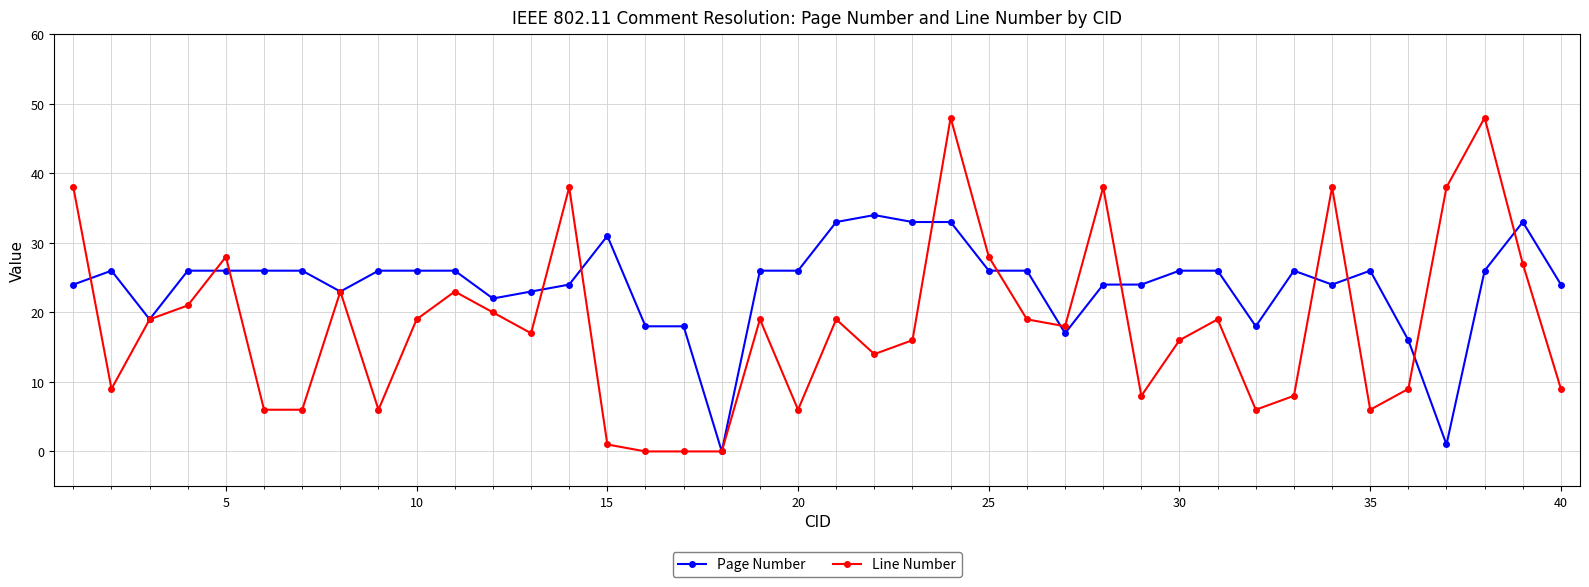

True or false: Line Number has more than 2 points higher than both neighbors.

True